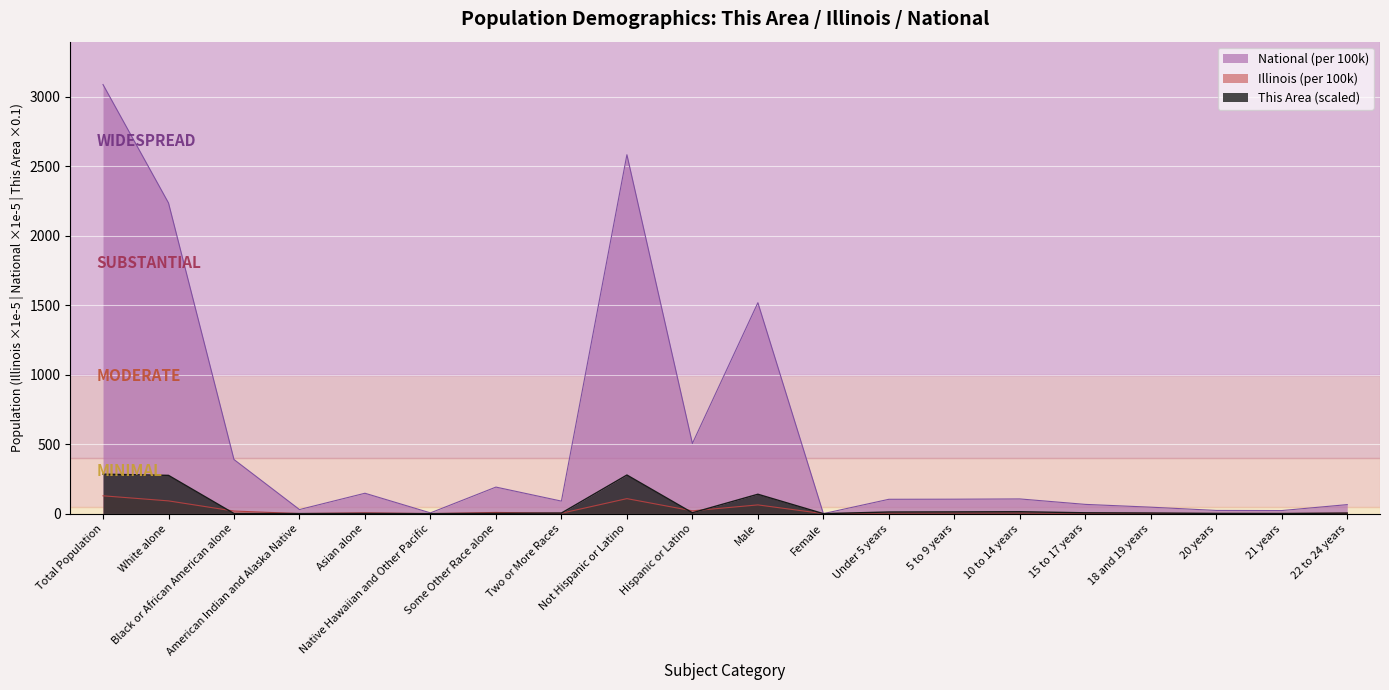

True or false: National and Illinois intersect in this chart.

False